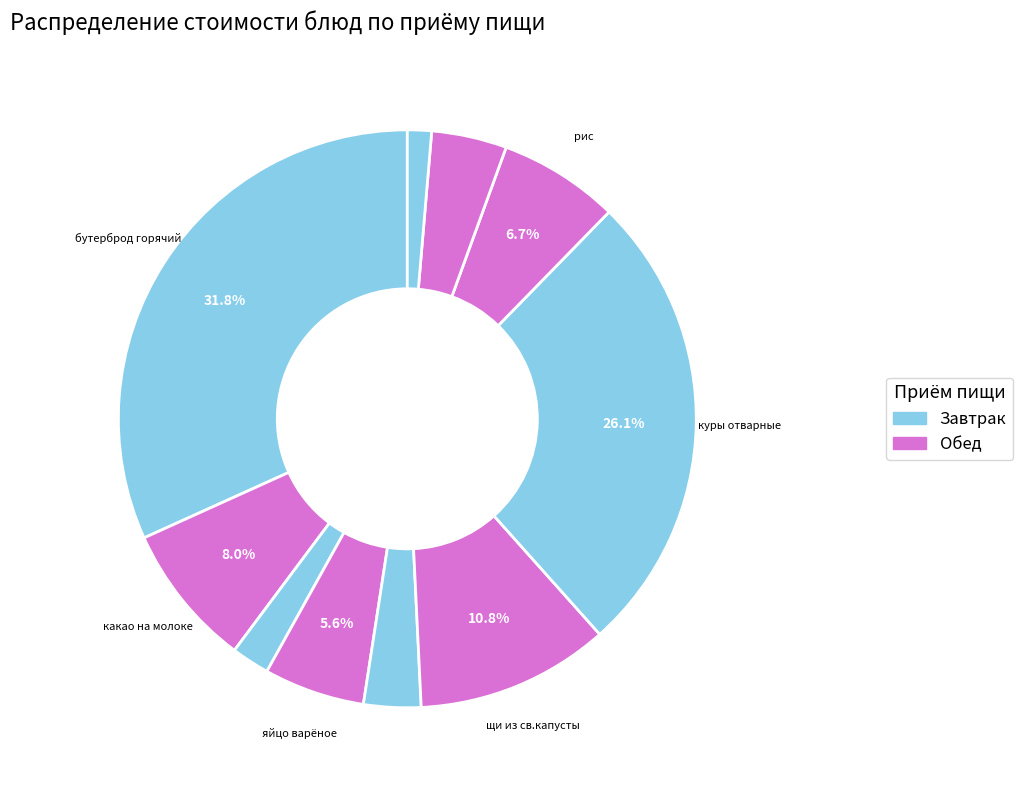

How many slices are in this pie chart?

10